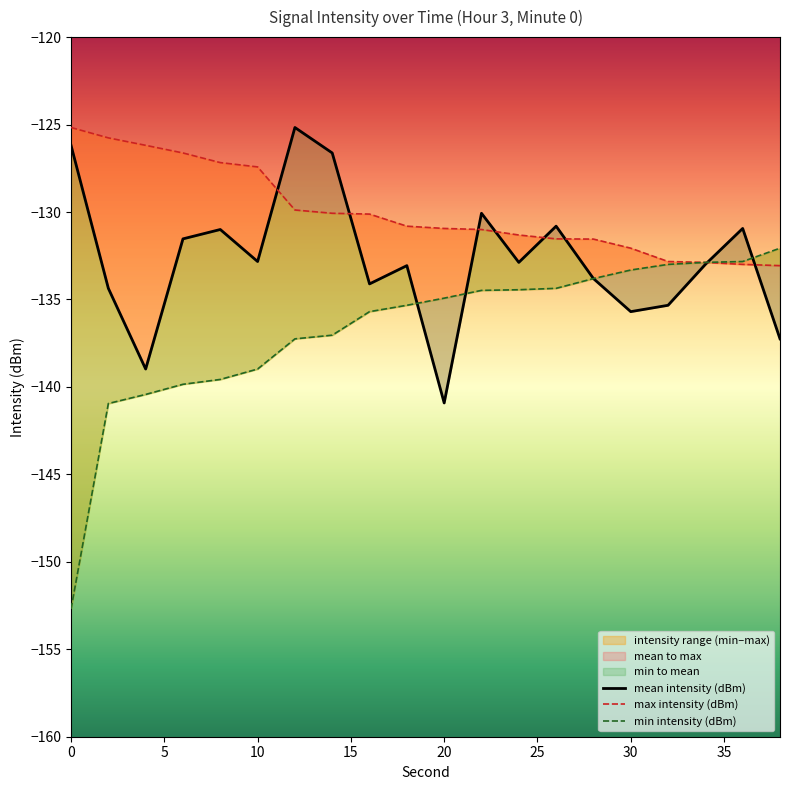

Rank the series by their average value, from lowest to highest.

min intensity (dBm), mean intensity (dBm), max intensity (dBm)